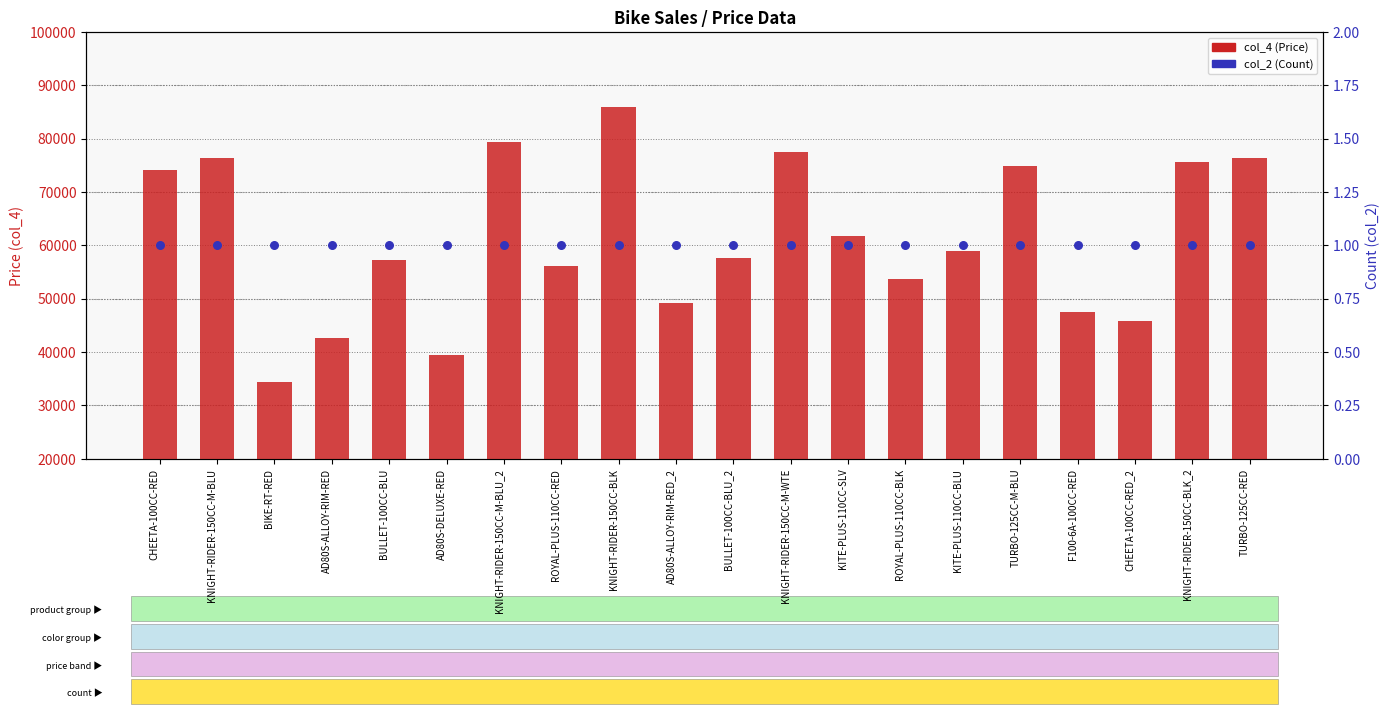

Is the value of col_4 (Price) at KITE-PLUS-110CC-BLU greater than the value of col_2 (Count) at AD80S-ALLOY-RIM-RED_2?

Yes